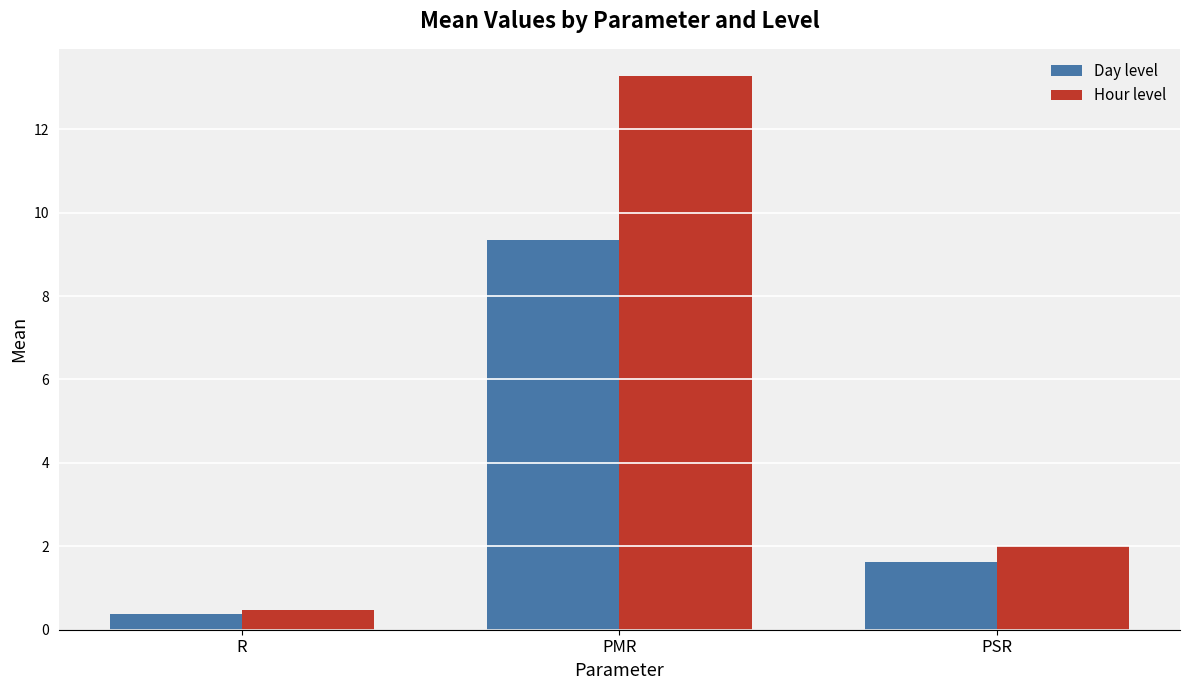

What value does the Day level series have at PMR?

9.3